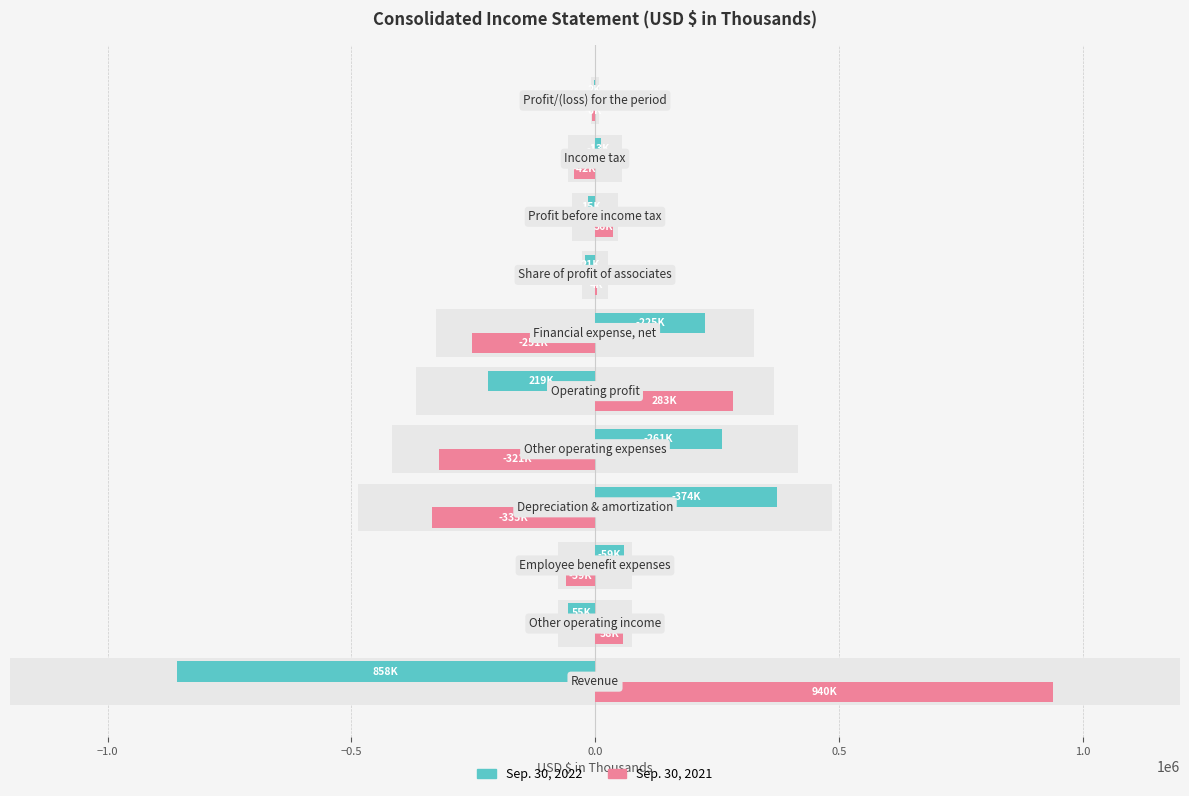

How many data points in Sep. 30, 2022 are less than -1805?

5